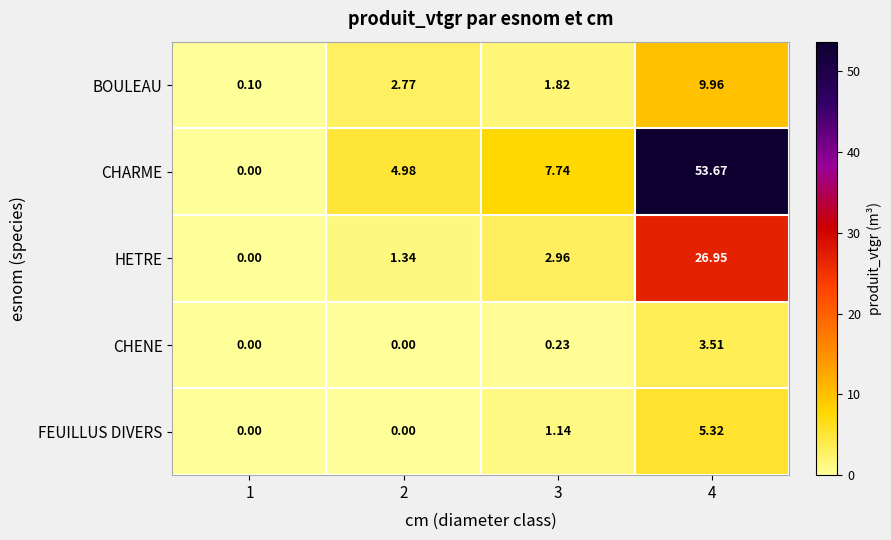

At how many categories does at least one series exceed 21?

1